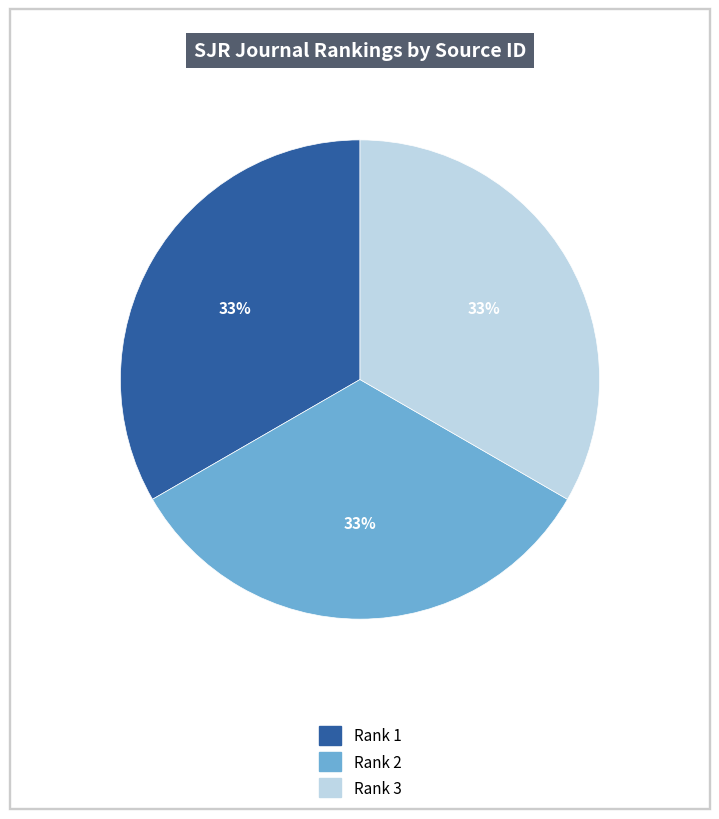

How many slices are in this pie chart?

3